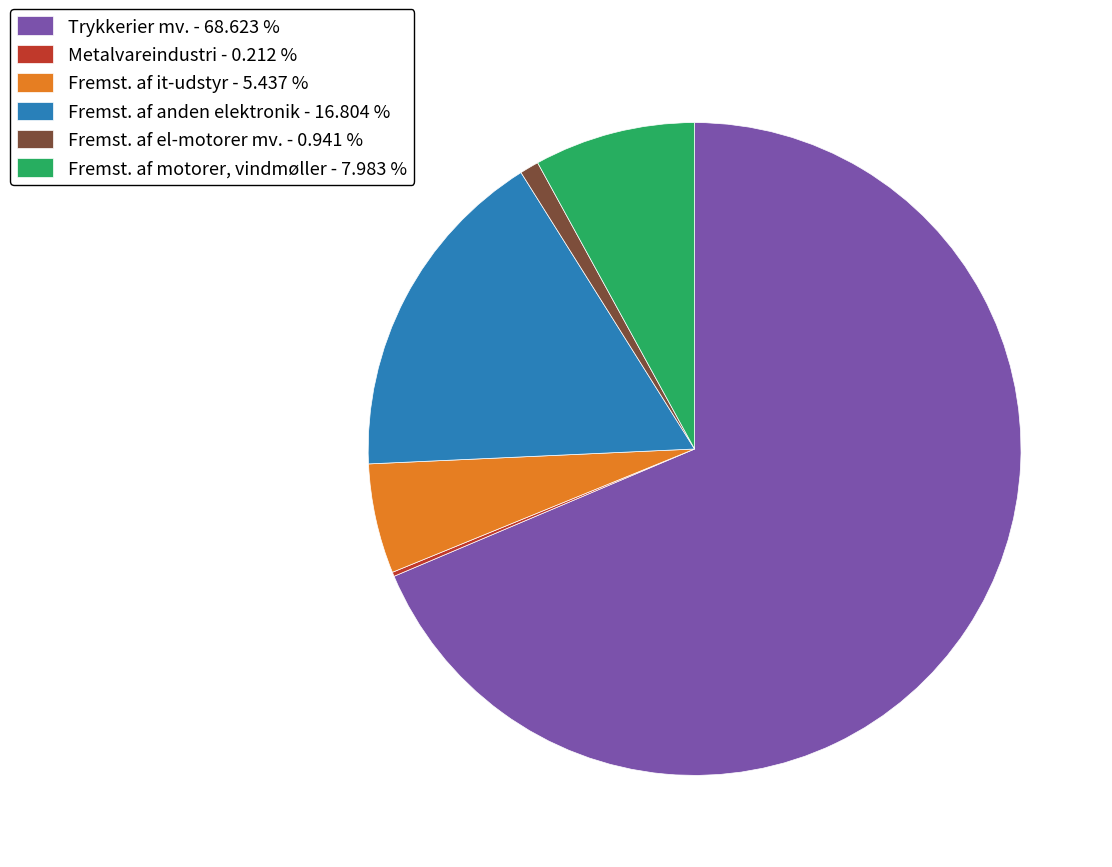

Is Fremst. af anden elektronik - 16.804 % the majority of the pie?

No